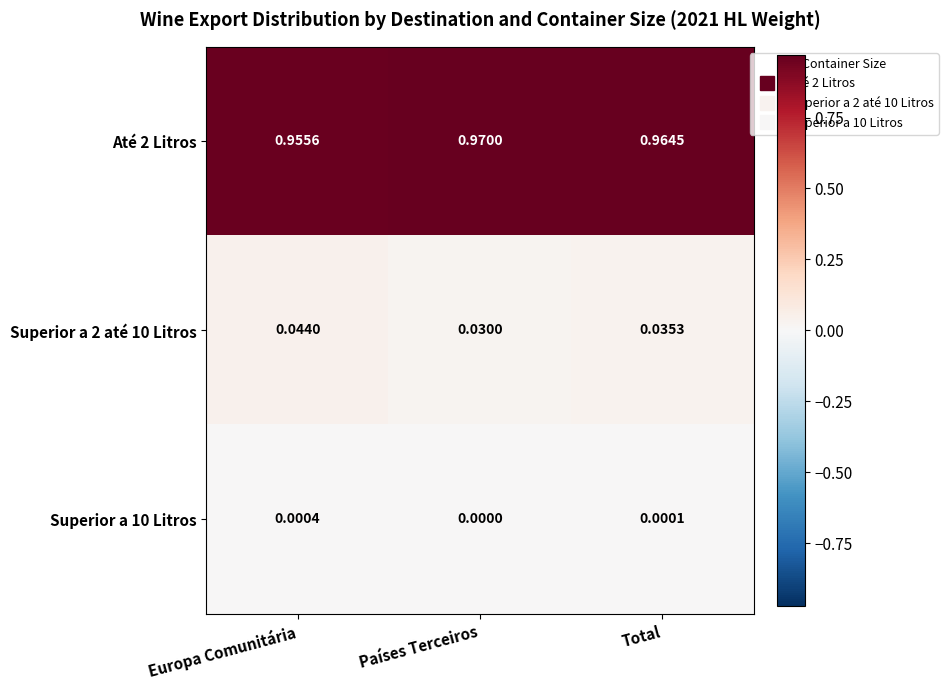

List the labels in order of Até 2 Litros value, smallest first.

Europa Comunitária, Total, Países Terceiros